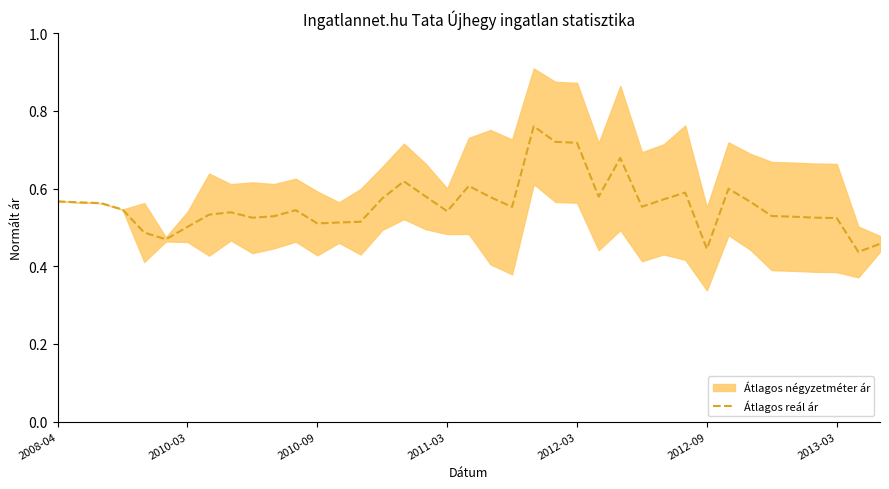

What is the average value?

0.6